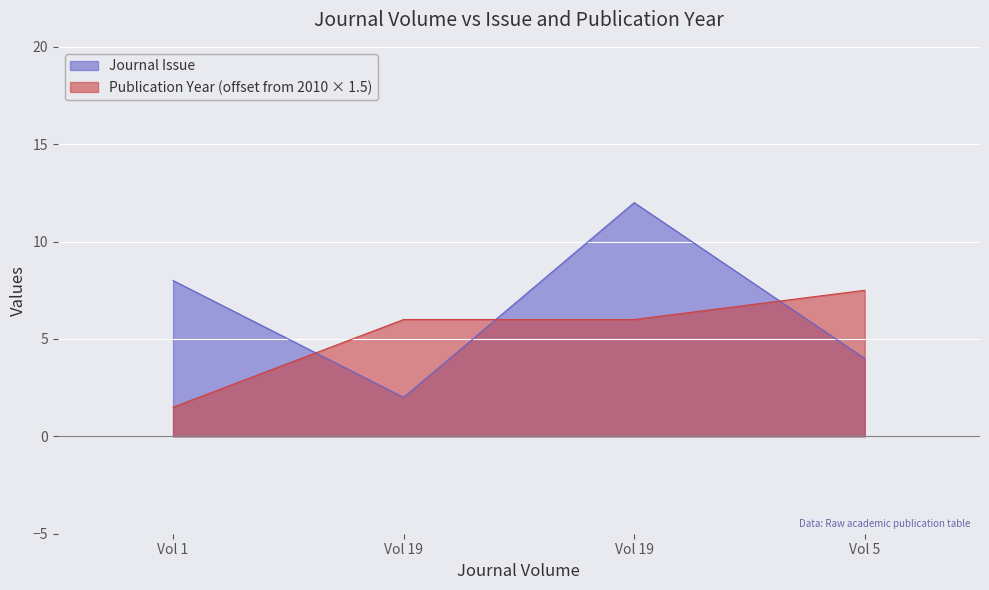

List the series in order of their overall mean, highest first.

Journal Issue, Publication Year (offset from 2010 × 1.5)